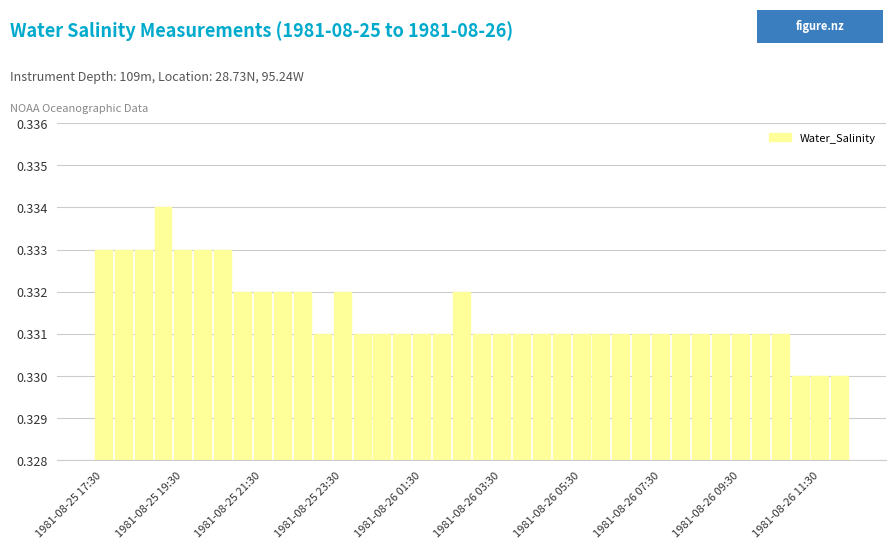

How many values are between 0 and 1?

38